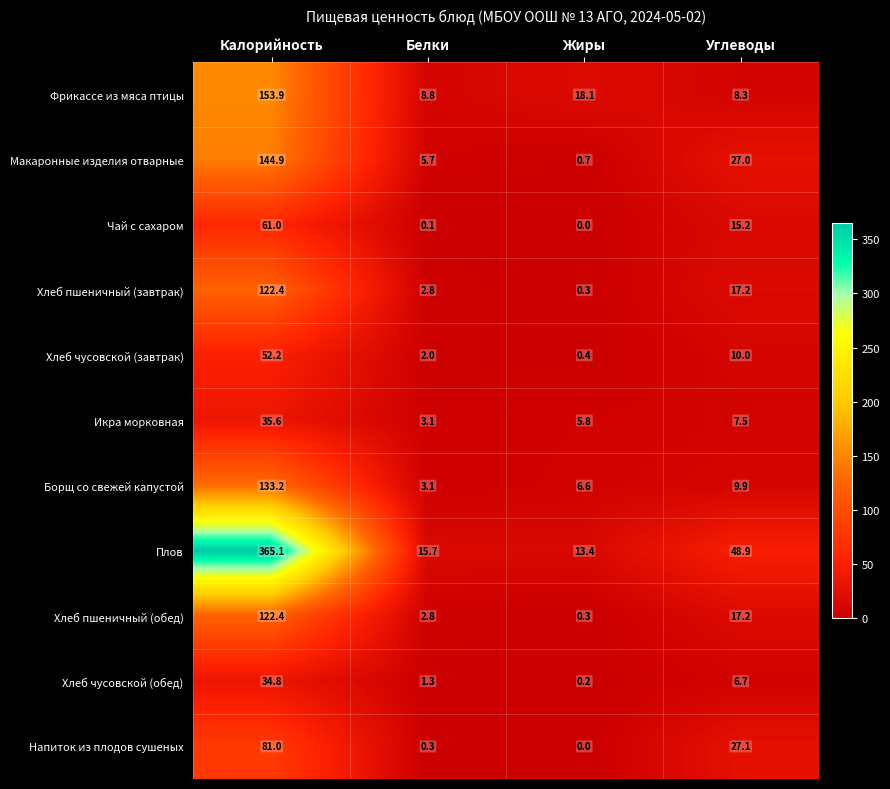

The Напиток из плодов сушеных series shows 18.6 at Калорийность. True or false?

False